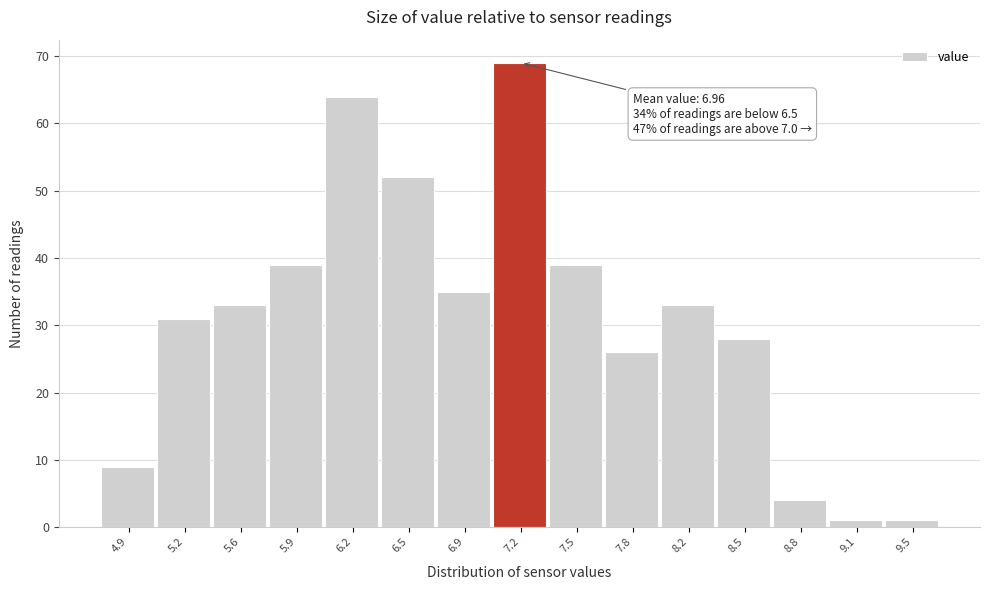

Reading left to right, what are all the values shown in this chart?

9	31	33	39	64	52	35	69	39	26	33	28	4	1	1